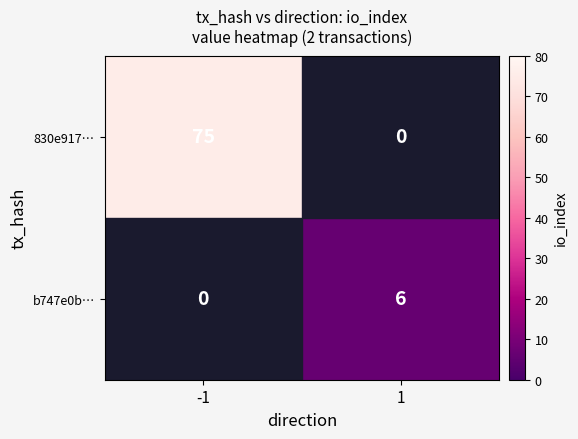

True or false: b747e0b… has a value of 2 at 1.

False